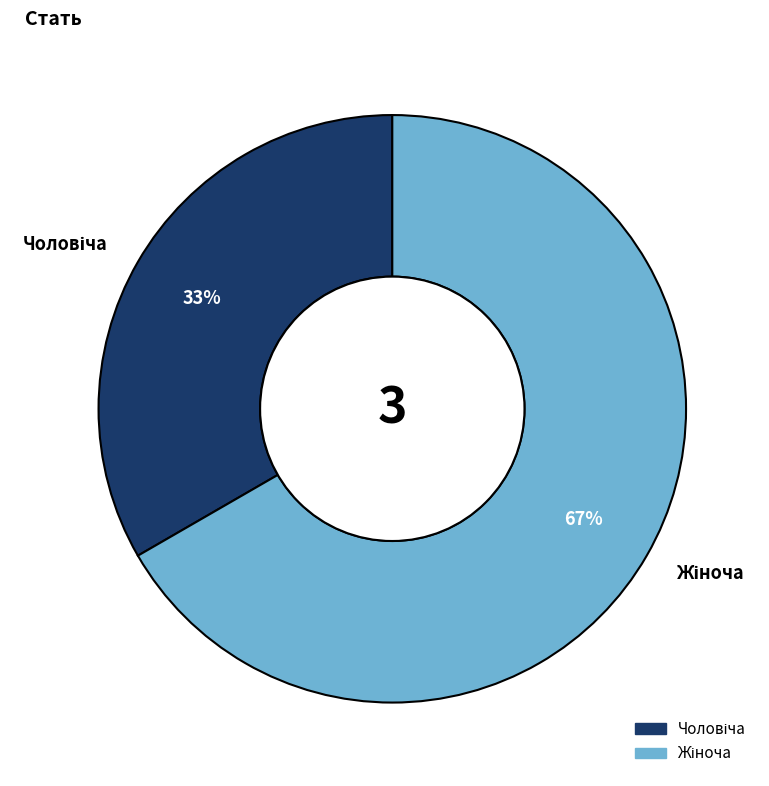

Does any single category account for the majority?

Yes